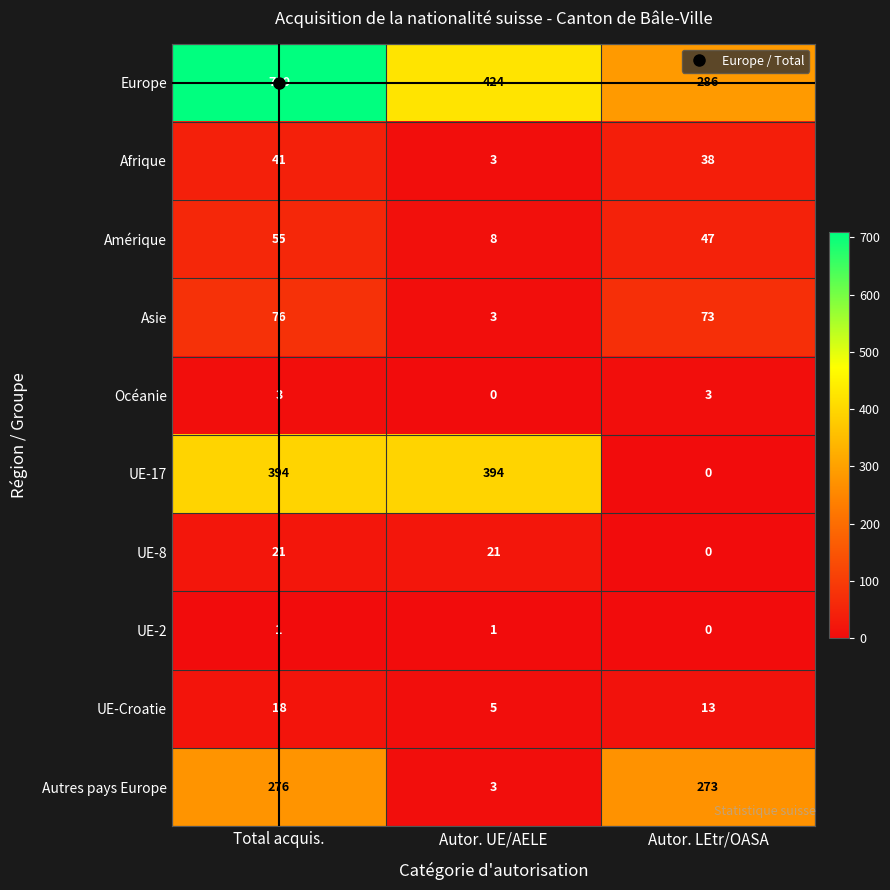

Which series changed the most between Autor. UE/AELE and Autor. LEtr/OASA?

UE-17